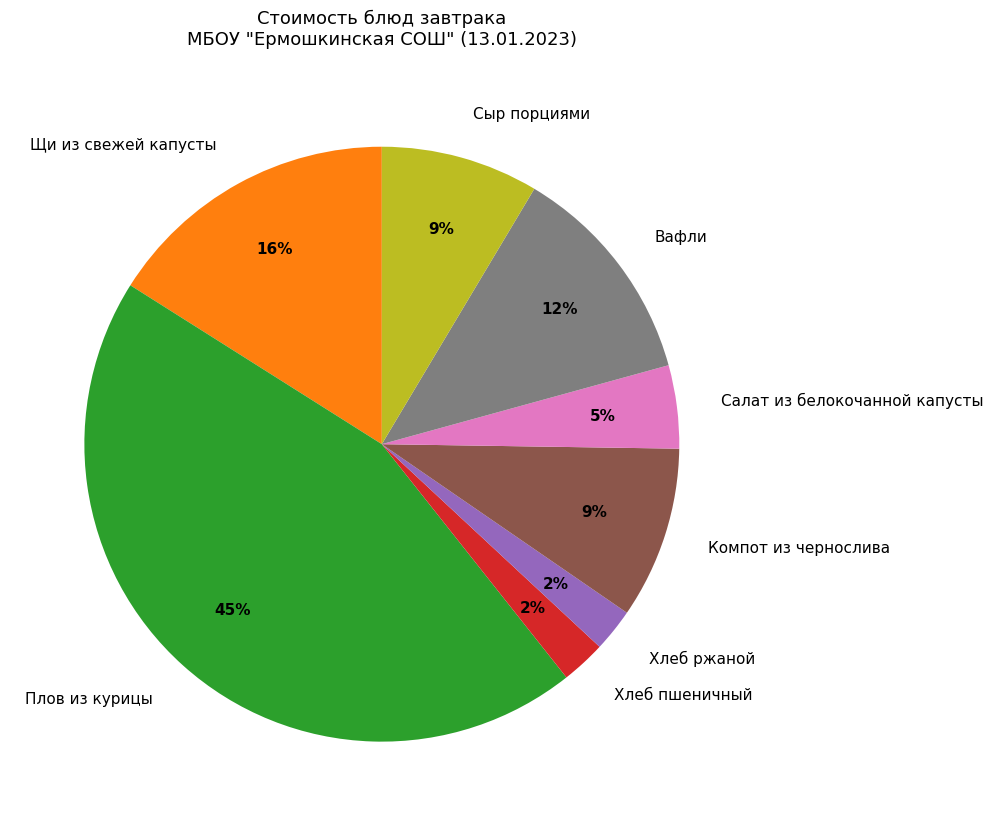

What is the ratio of the value at Вафли to the value at Щи из свежей капусты?

0.8